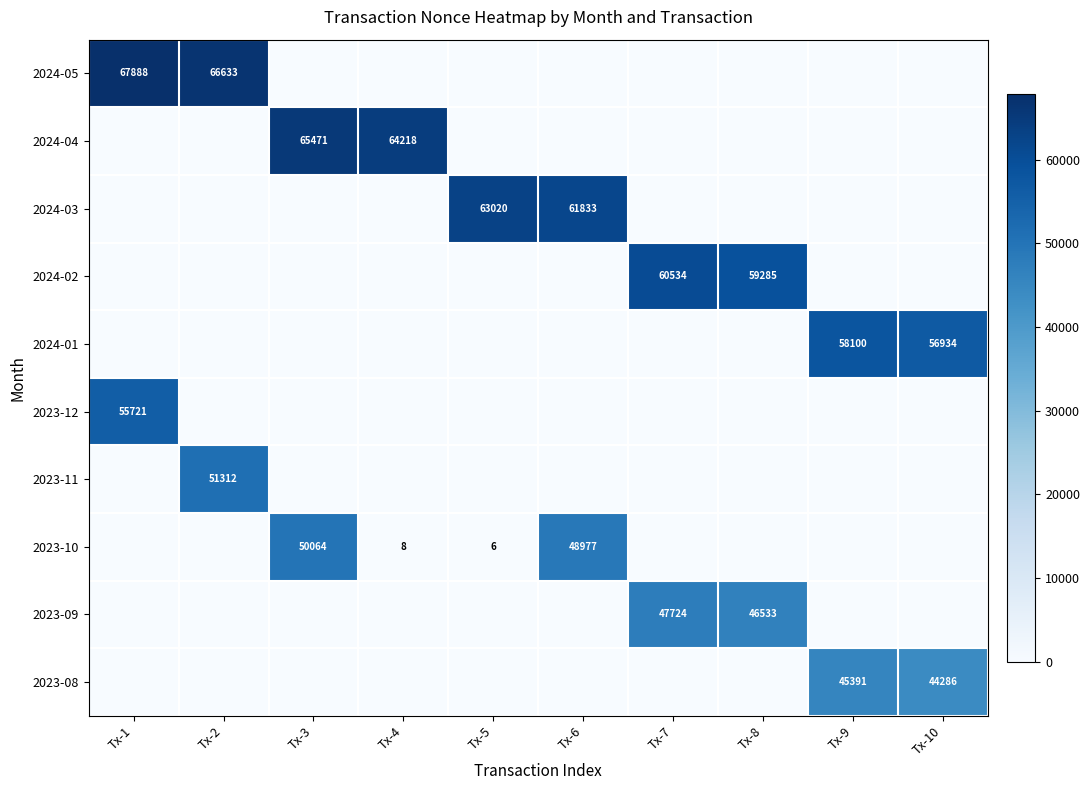

What is the total value across all series at Tx-4?

64226